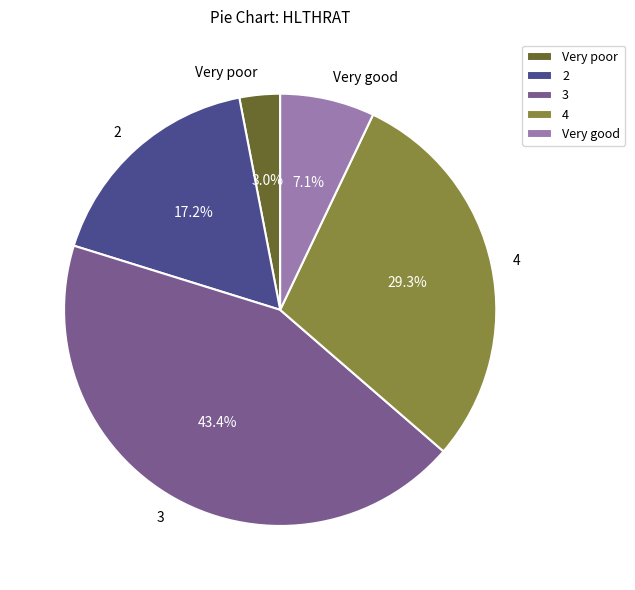

To the nearest percent, what is the difference between the 3 and Very good slice percentages?

36%